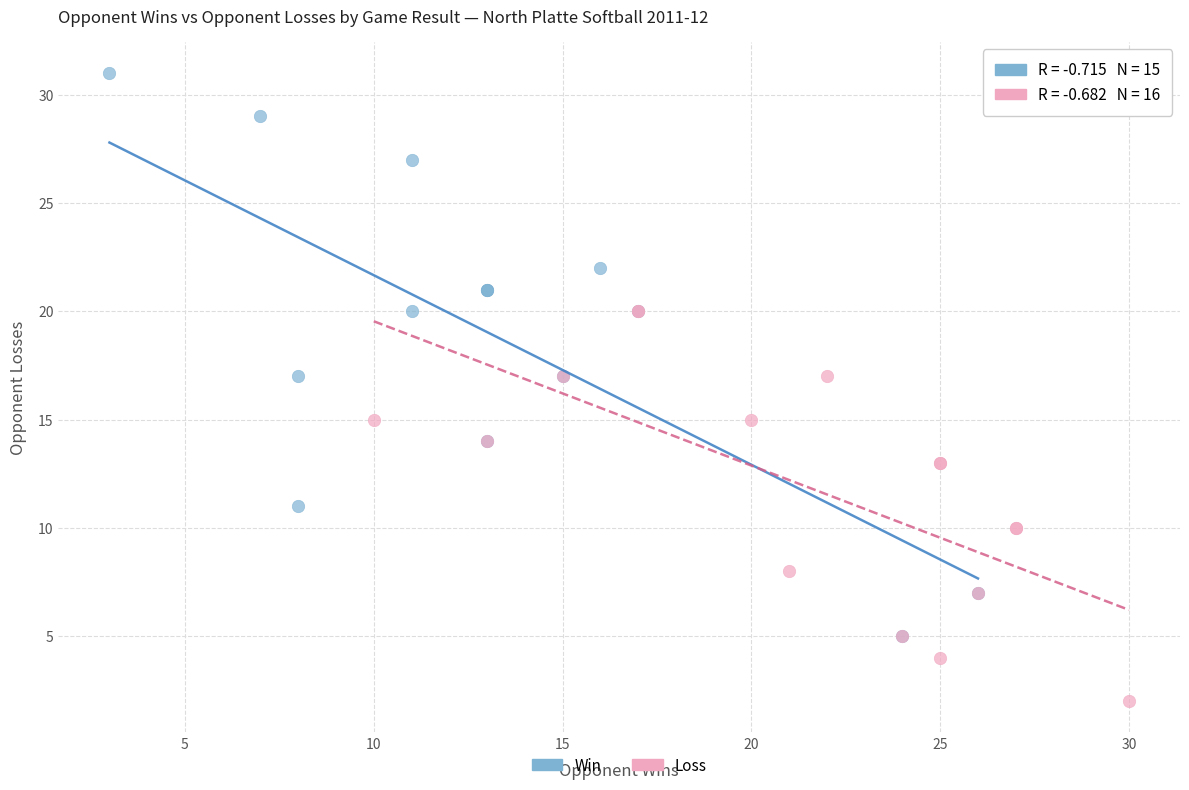

Which series has the widest spread of Y values?

Win